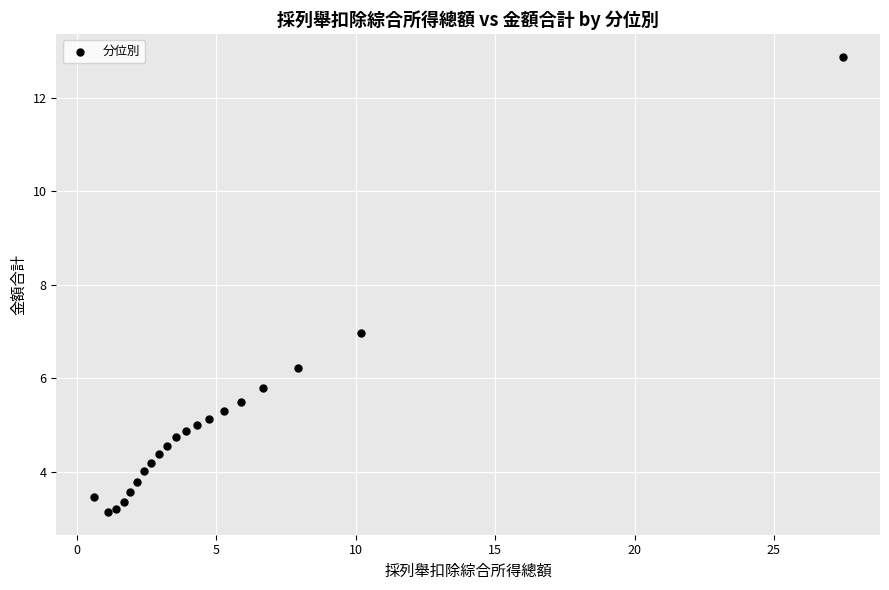

What Y value in the scatter plot is closest to 8?

7.0